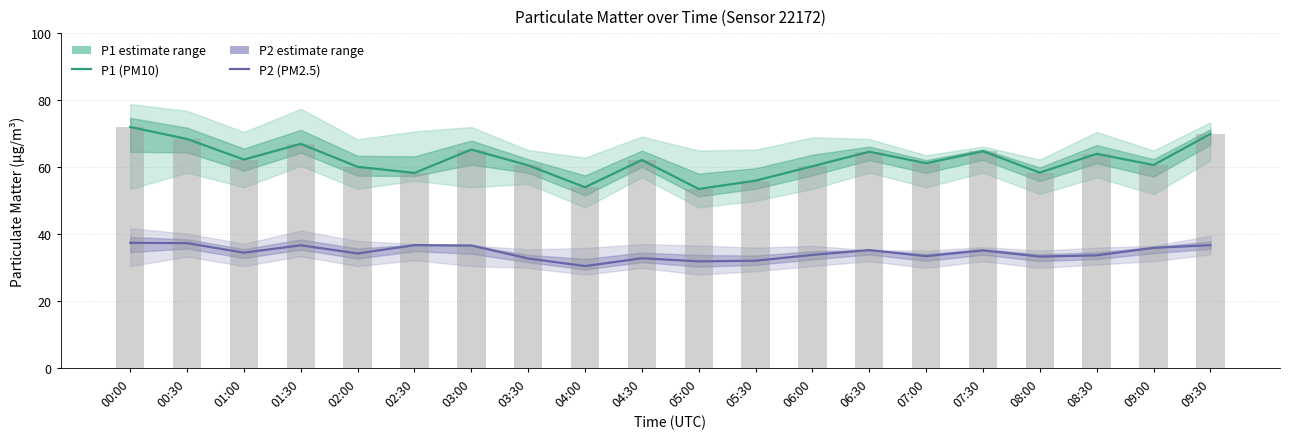

What is the average value of the P2 (PM2.5) series?

34.6